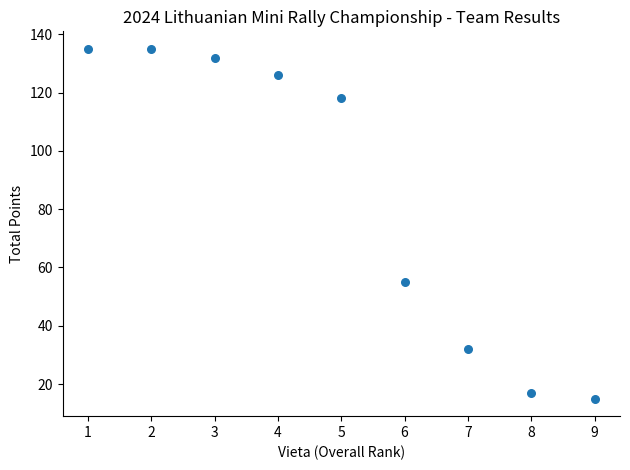

What is the range of Y values (max minus min)?

120